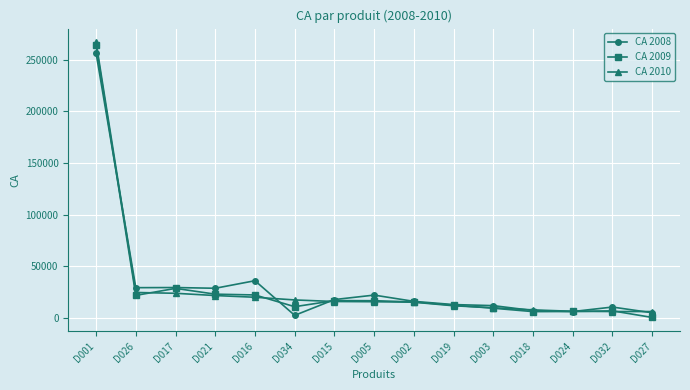

At which label does CA 2009 reach its peak?

D001